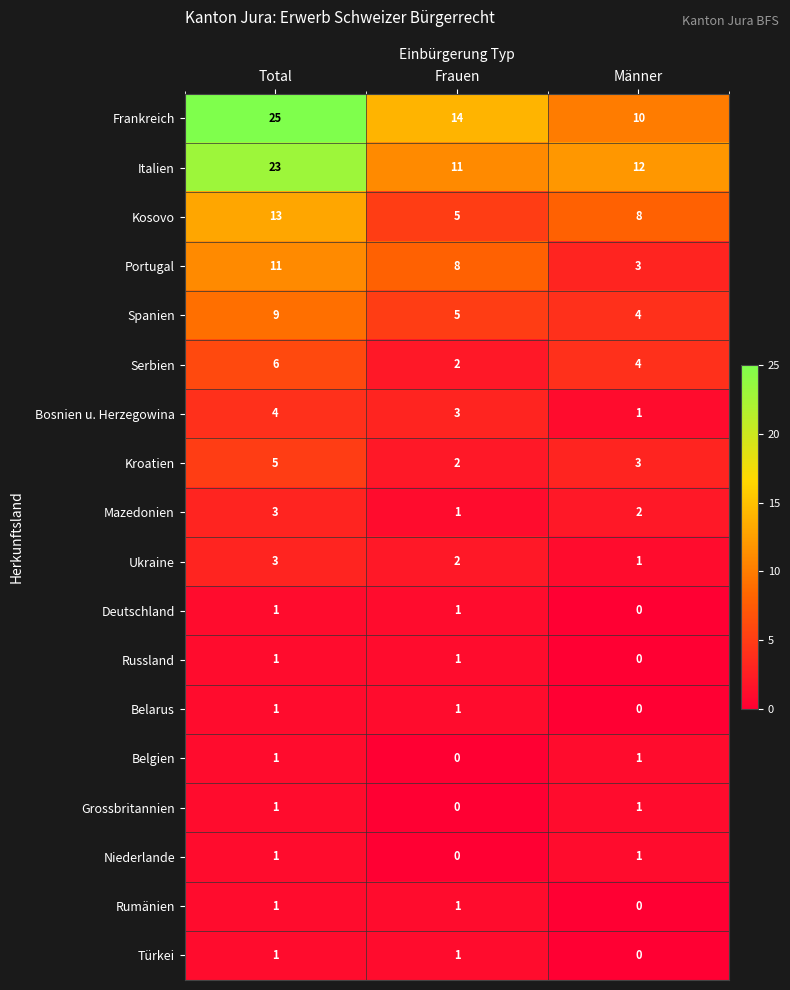

Between Frauen and Männer, which series saw the biggest shift?

Portugal